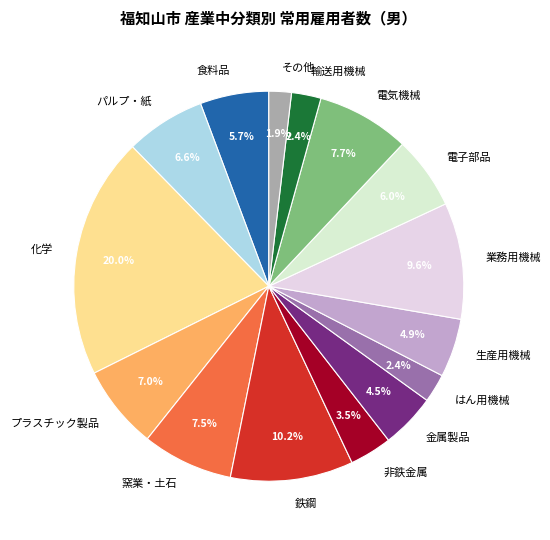

Which slice is the smallest?

その他